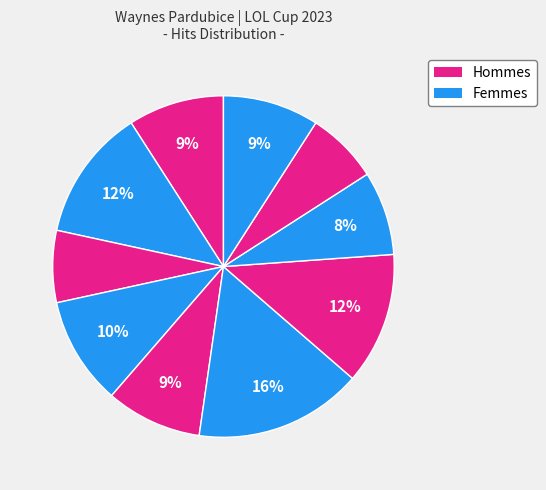

Count the number of slices in the pie.

10